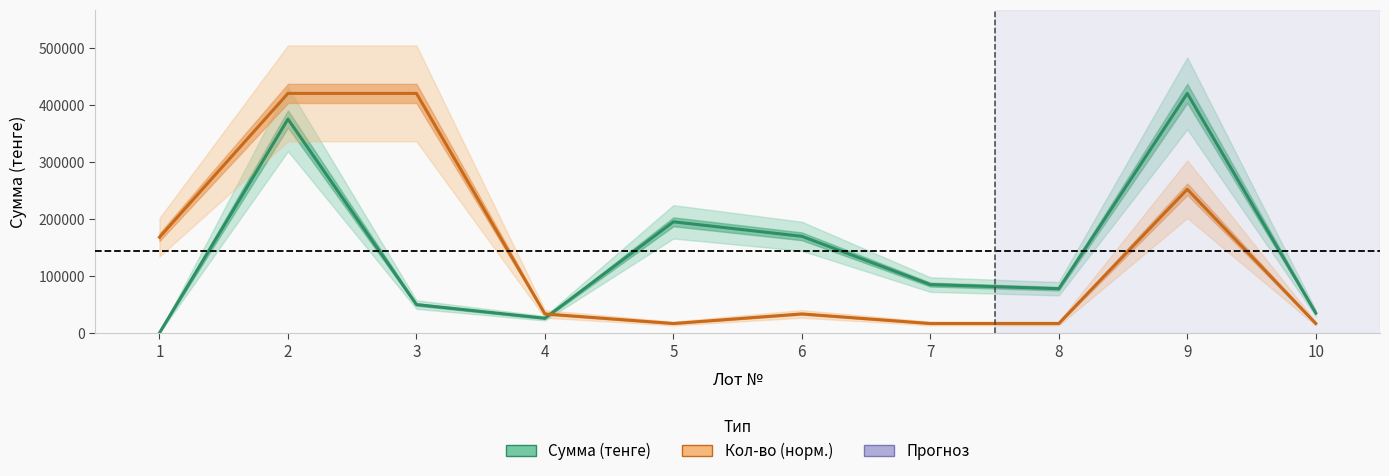

What is the sum of all Сумма (тенге) values?

1433874.7